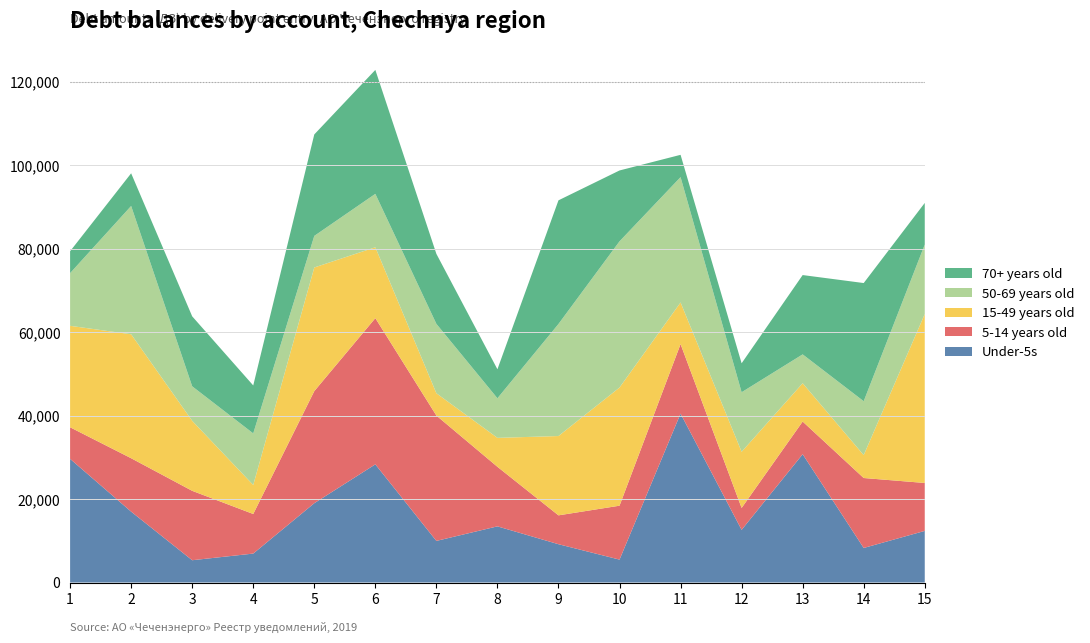

At which category is the sum across all series the highest?

6